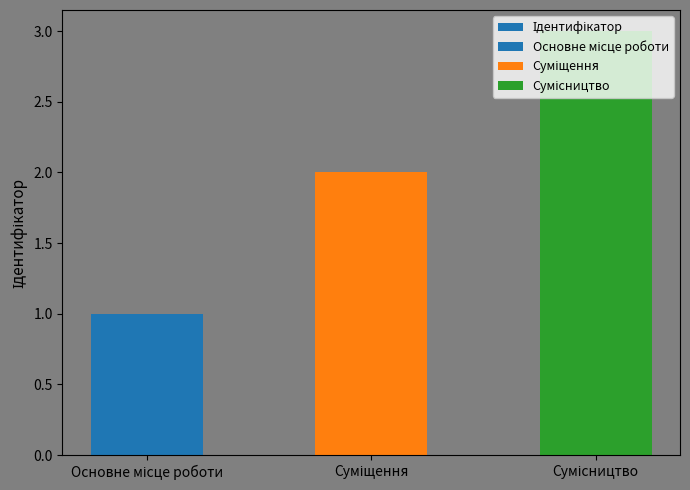

What is the greatest value displayed?

3